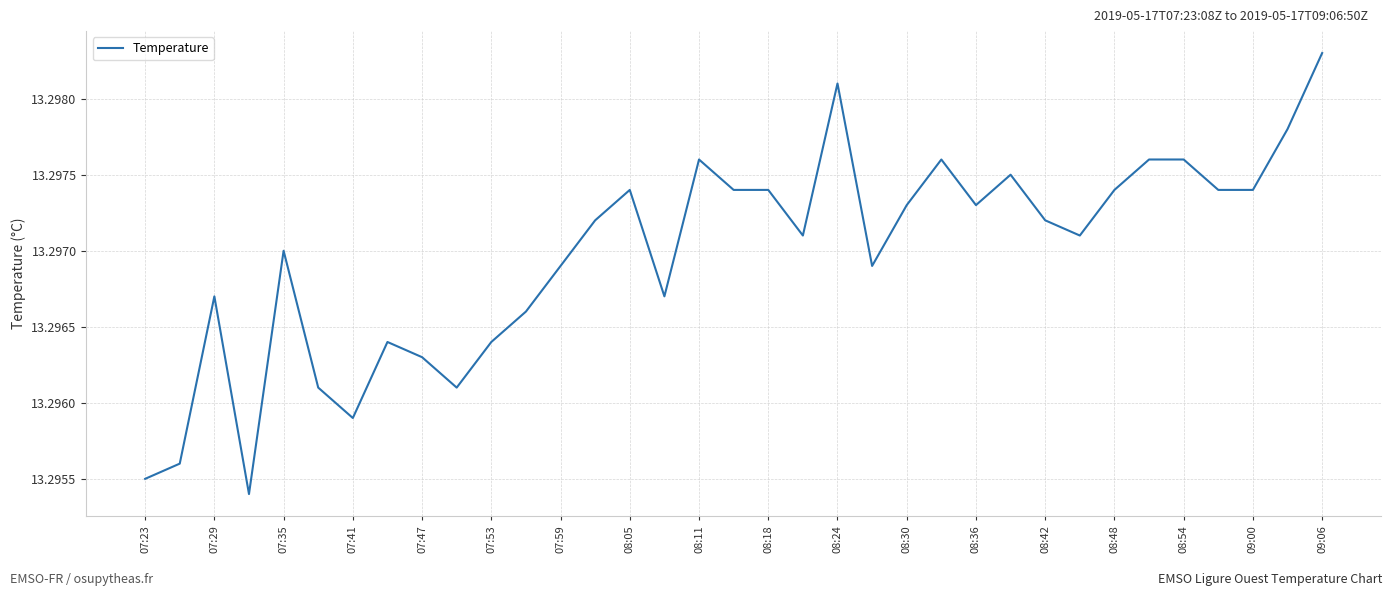

Between 08:36 and 08:54, which is larger?

08:54